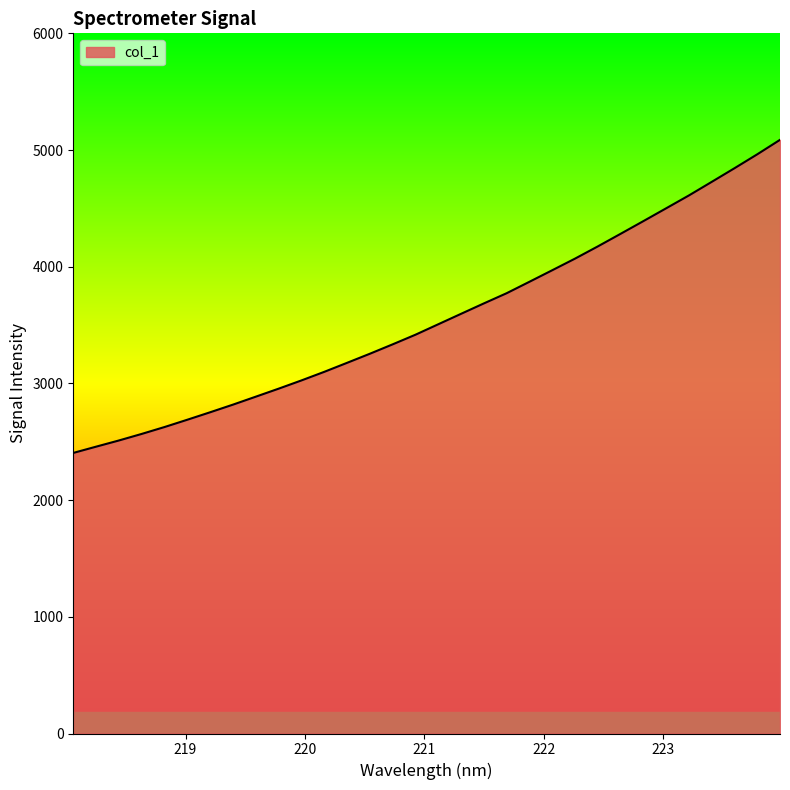

What is the sum of all values?

114029.1